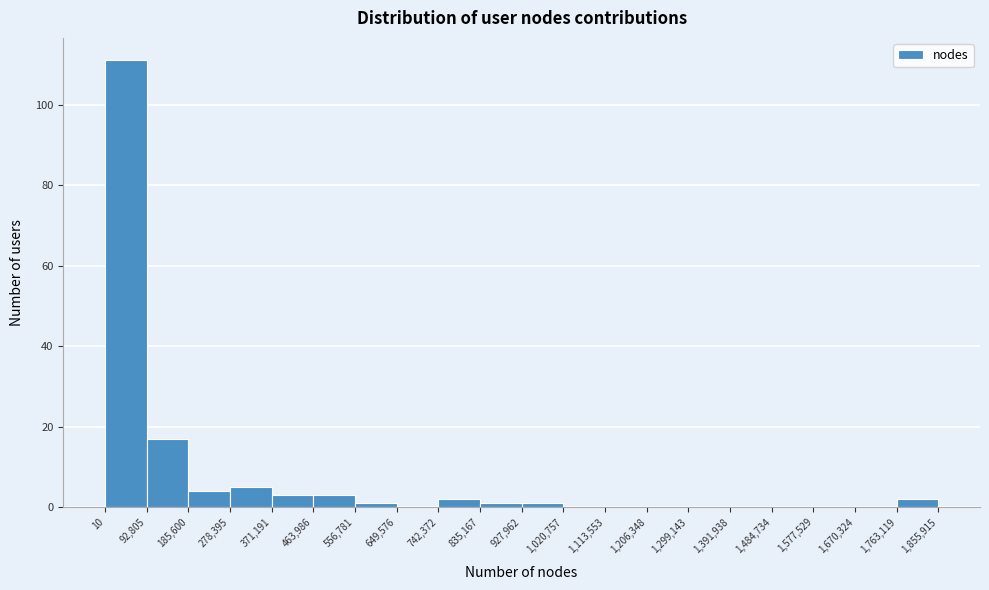

What is the height of the bar covering 10 to 92,805 on the x-axis? The values are not printed on the chart, so give them approximately, as read against the axis.

112